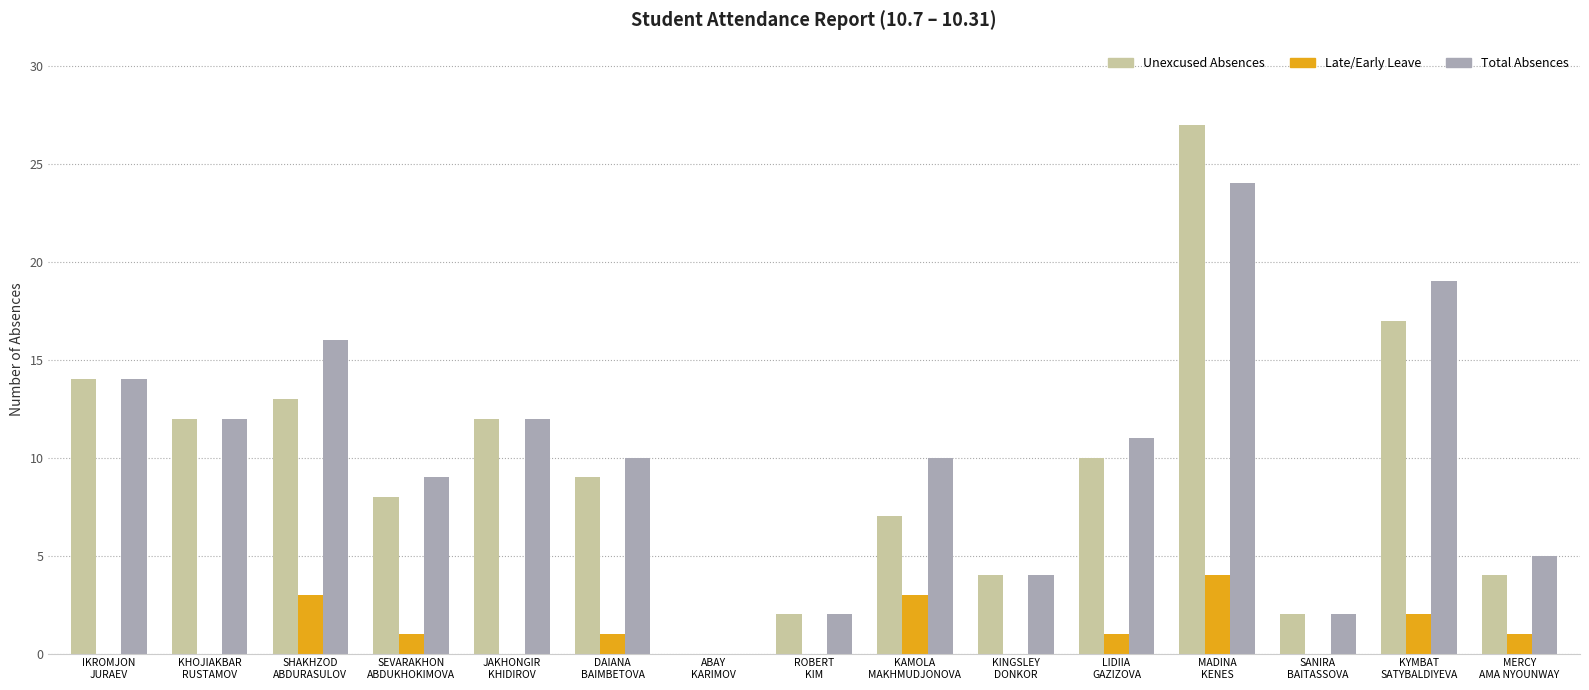

Read the Late/Early Leave value at MADINA
KENES.

4